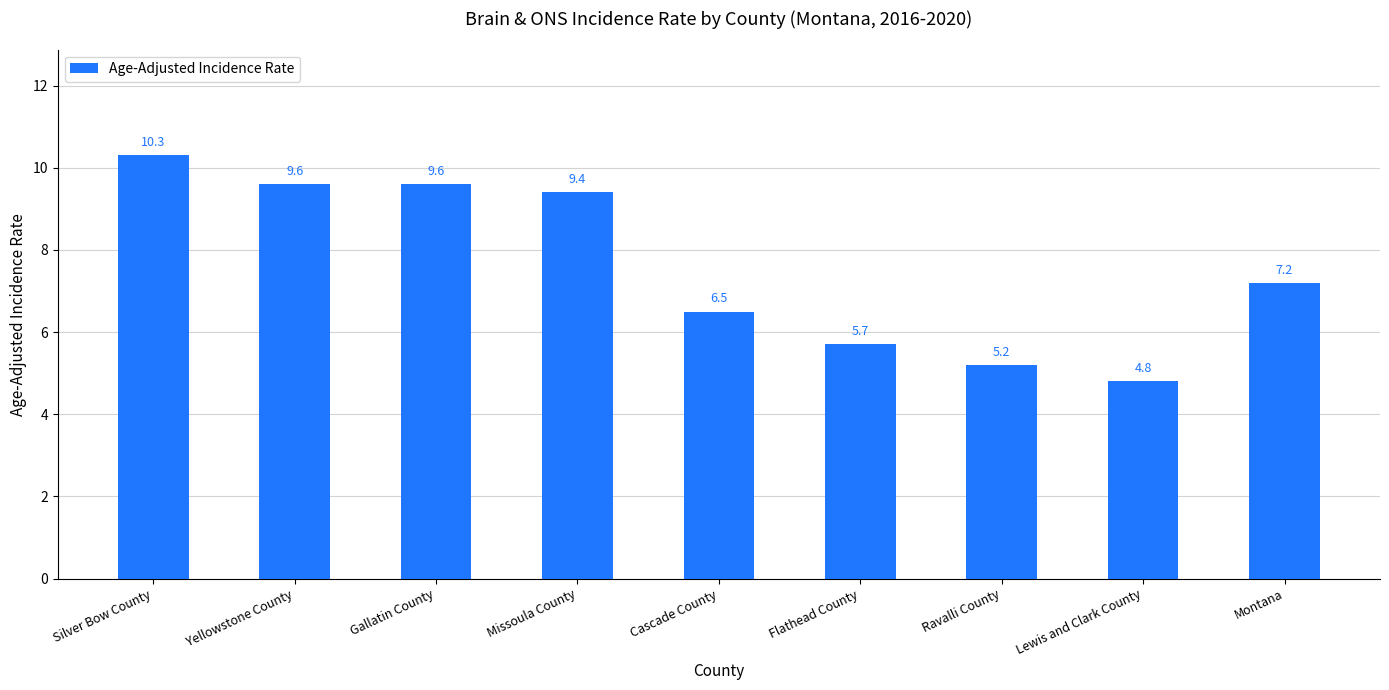

Reading left to right, extract all data points from this chart.

Silver Bow County=10.3	Yellowstone County=9.6	Gallatin County=9.6	Missoula County=9.4	Cascade County=6.5	Flathead County=5.7	Ravalli County=5.2	Lewis and Clark County=4.8	Montana=7.2